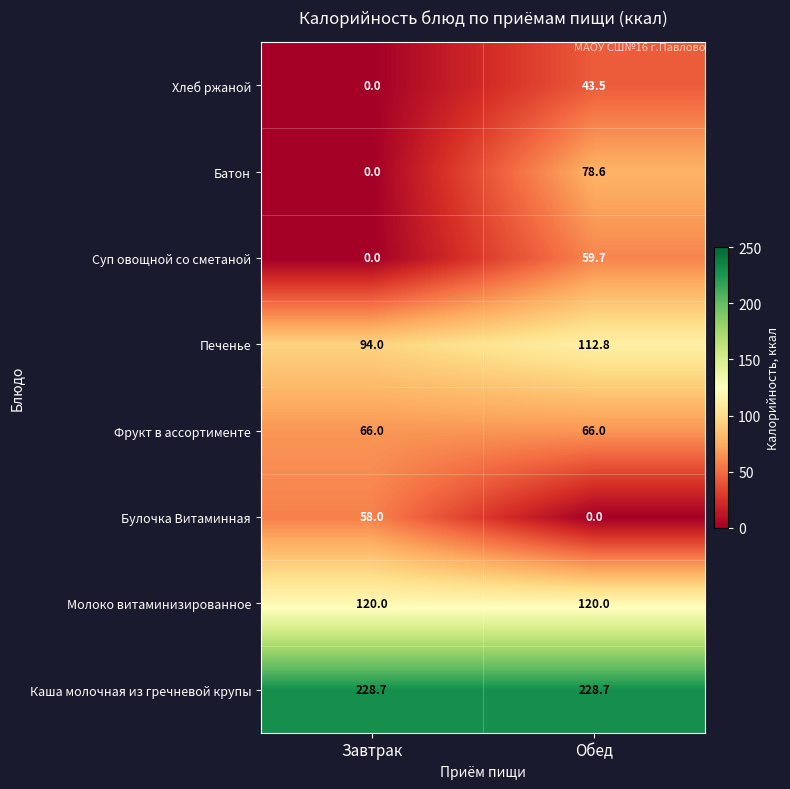

Is it true that Хлеб ржаной equals 43.5 at Обед?

True